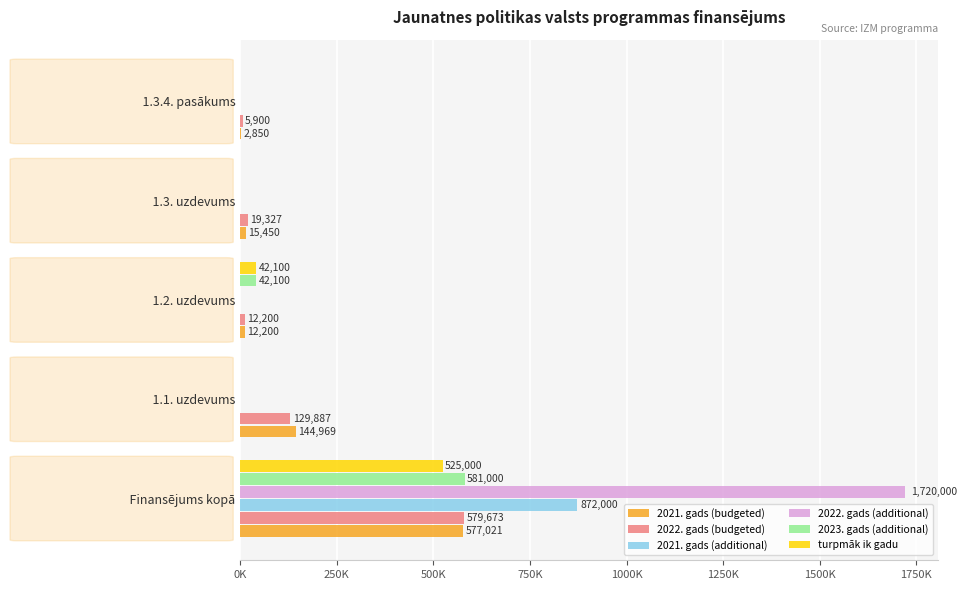

List the series in order of their peak value, highest first.

2022. gads (additional), 2021. gads (additional), 2023. gads (additional), 2022. gads (budgeted), 2021. gads (budgeted), turpmāk ik gadu